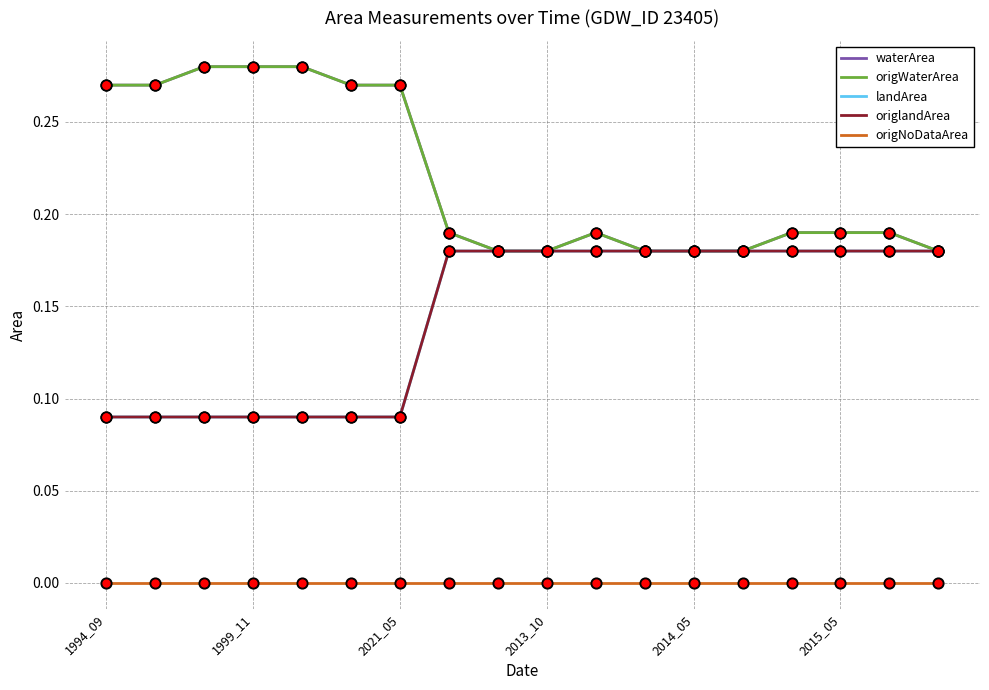

Is this an area chart (filled region under the line)?

No